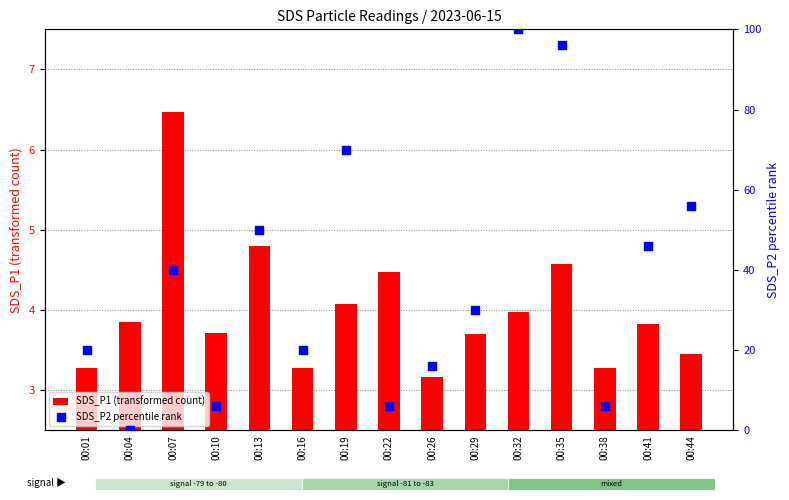

What is the total value across all series at 00:16?

23.3